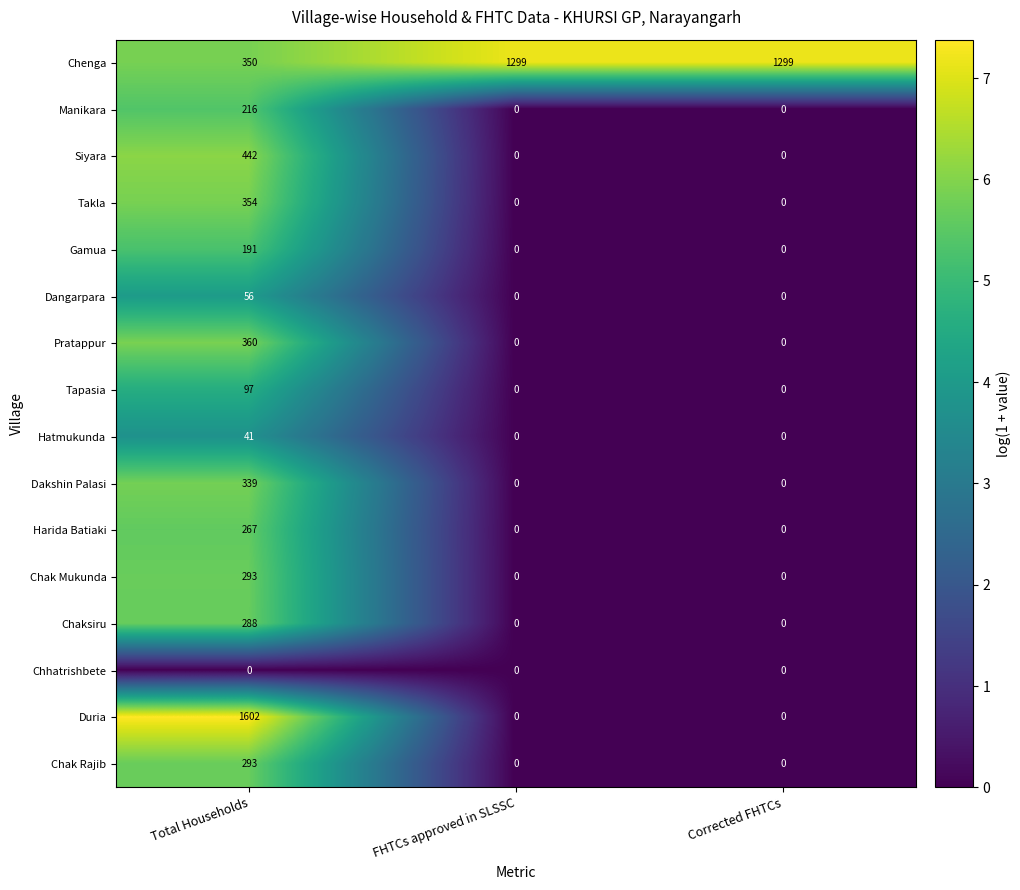

Which series has the widest spread of values?

Duria